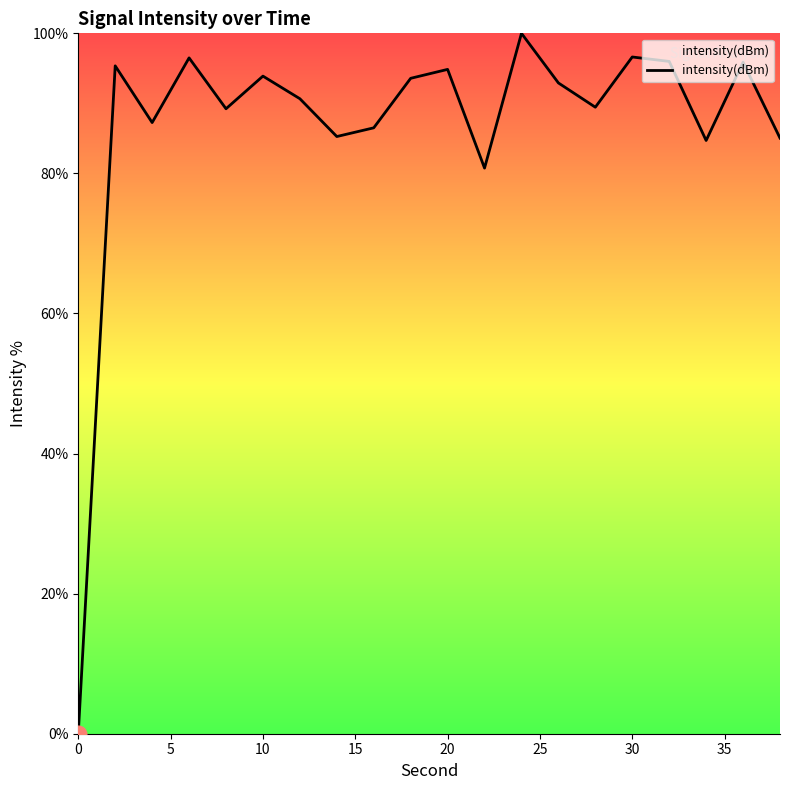

What is the greatest value displayed?

100.0